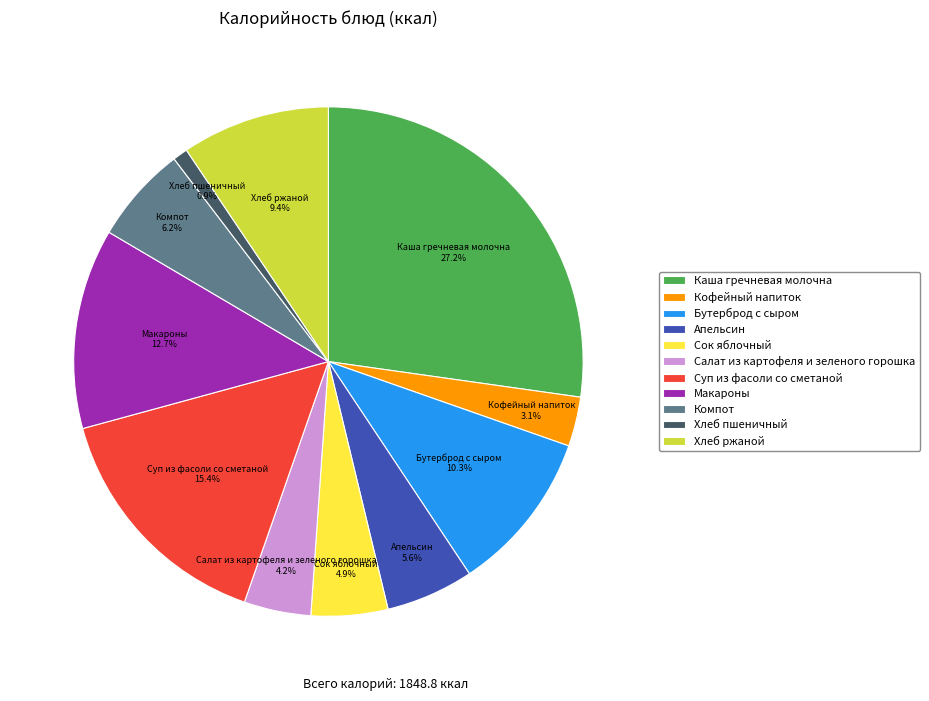

True or false: Каша гречневая молочна accounts for 34% of the total.

False